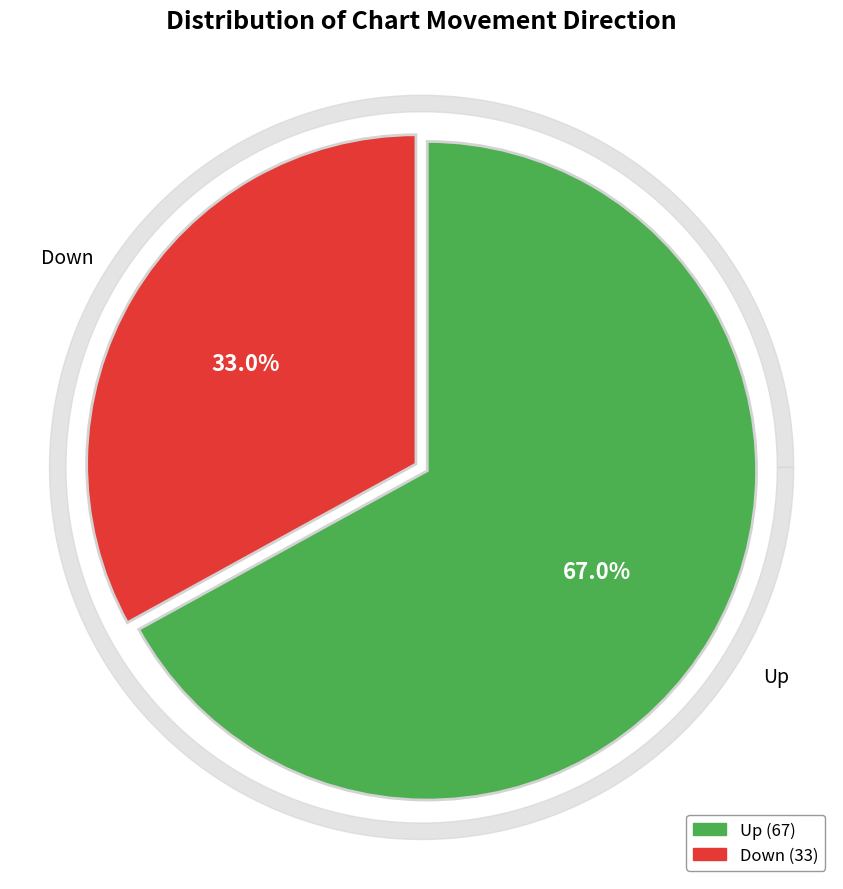

Rank the categories by value from lowest to highest.

down, up